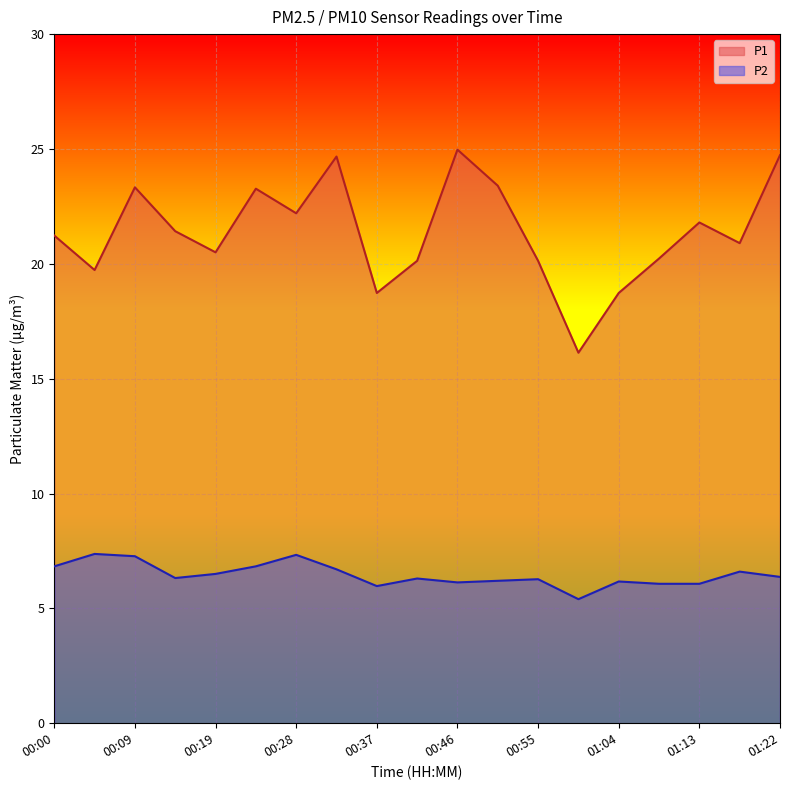

At which label does P2 first exceed 6?

00:00